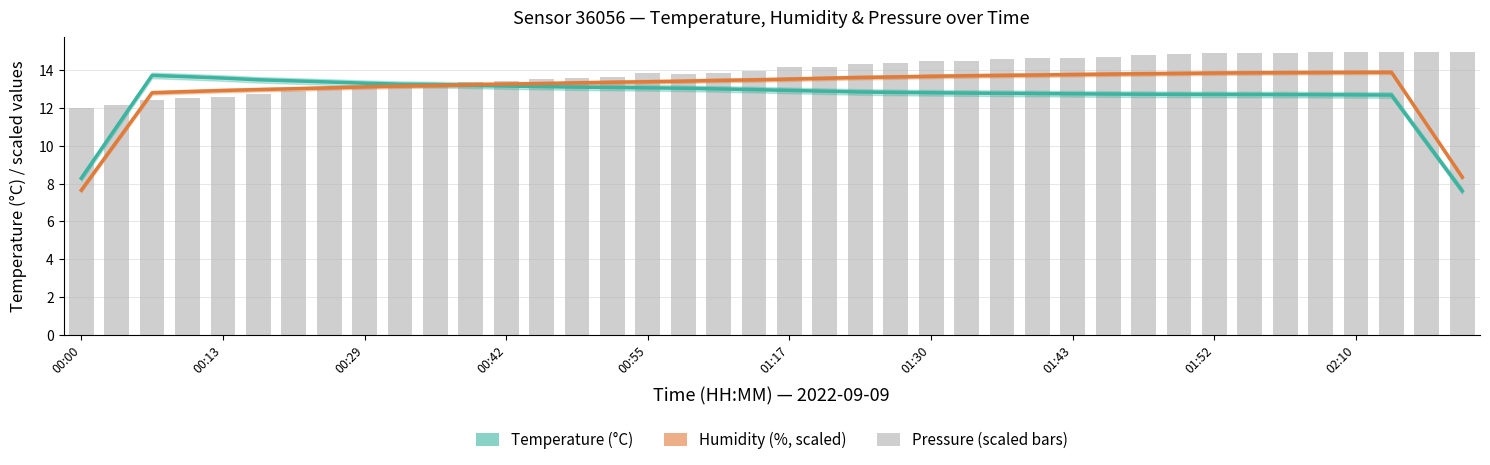

What is the total value across all series at 01:52?

41.5